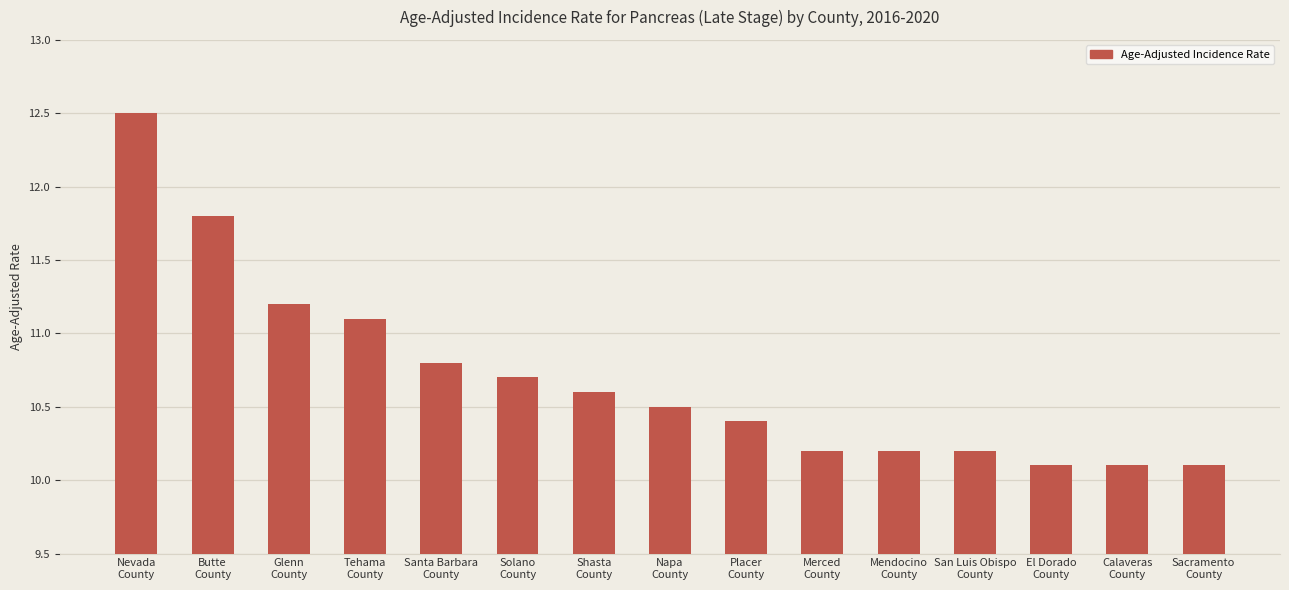

What is the label of the 4th bar from the right?

San Luis Obispo
County